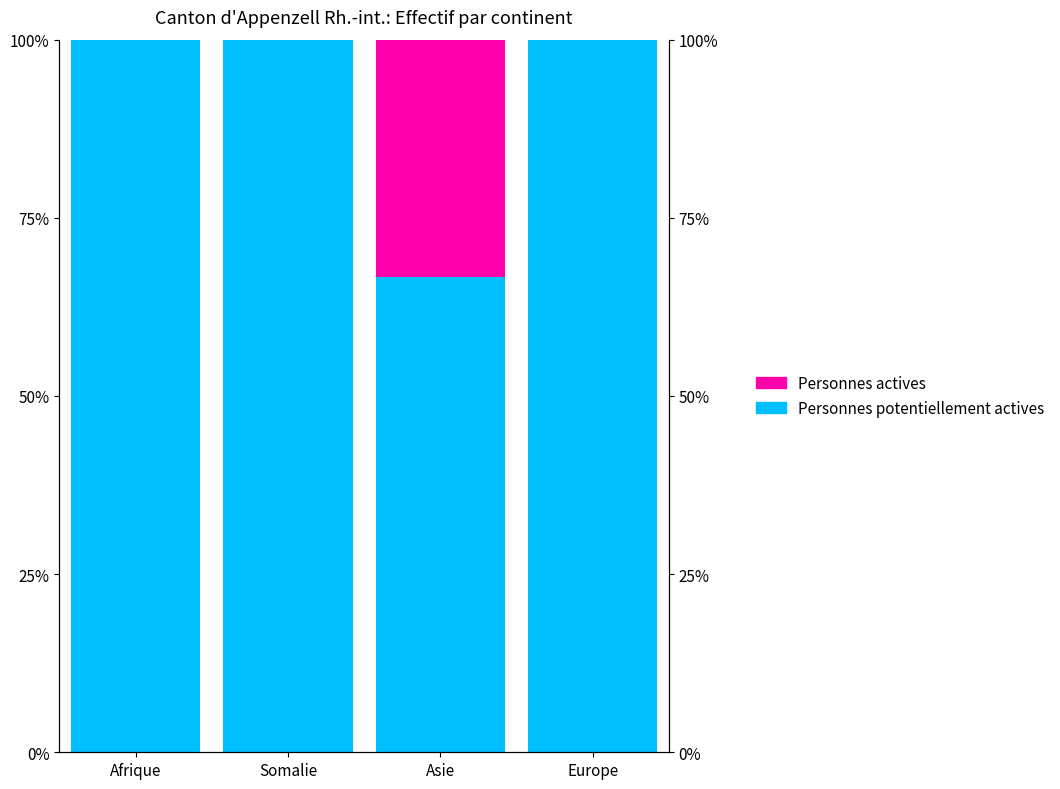

How many bars are there in each group?

2